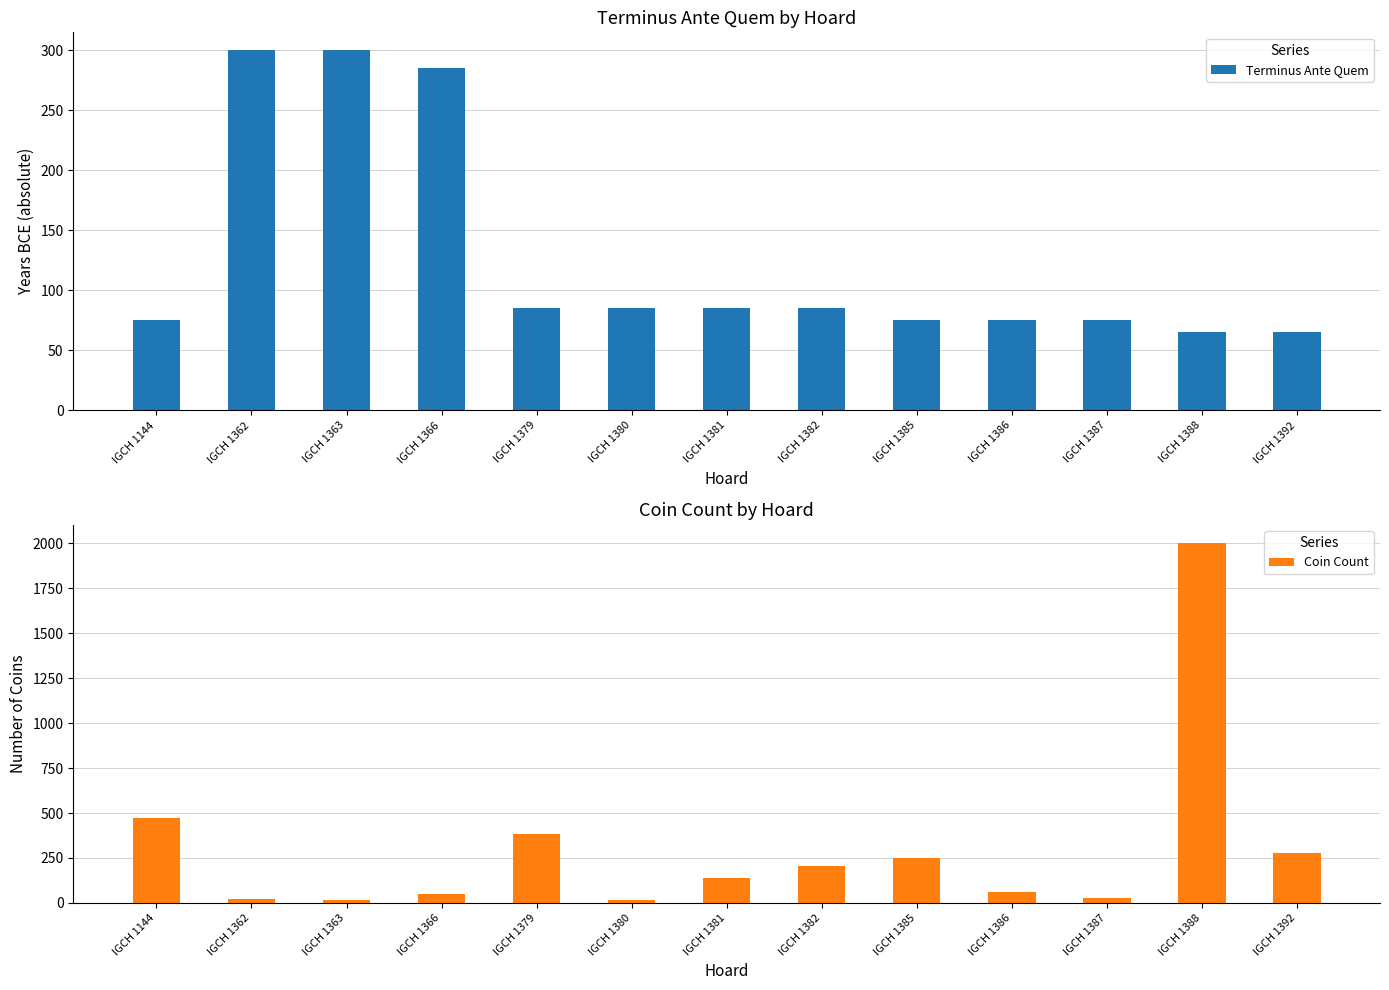

At which label is Terminus Ante Quem closest to 182?

IGCH 1379